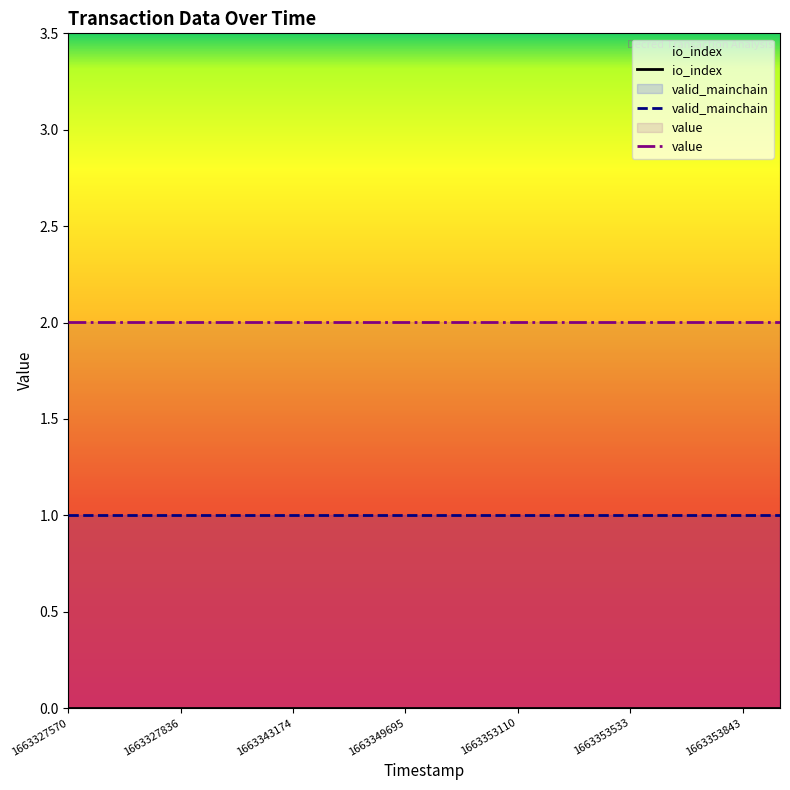

At which category does the chart reach its peak across all series?

1663327570